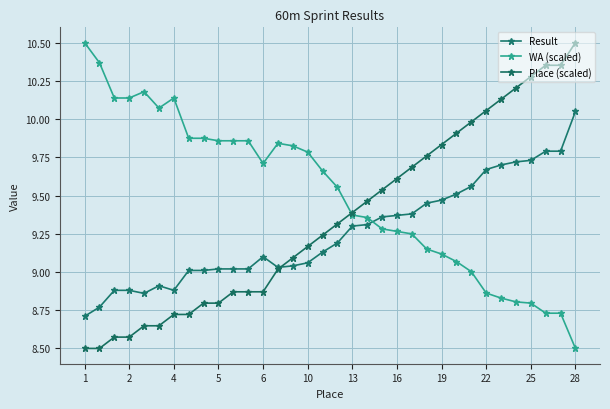

How many data points does each series have?

34